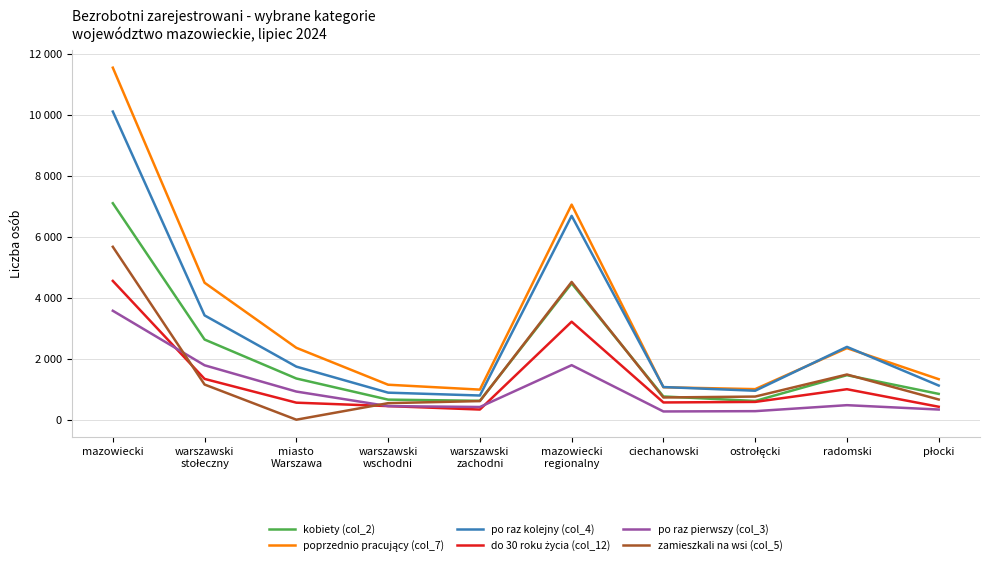

What is the sum of the zamieszkali na wsi (col_5) values at płocki and warszawski
wschodni?

1204